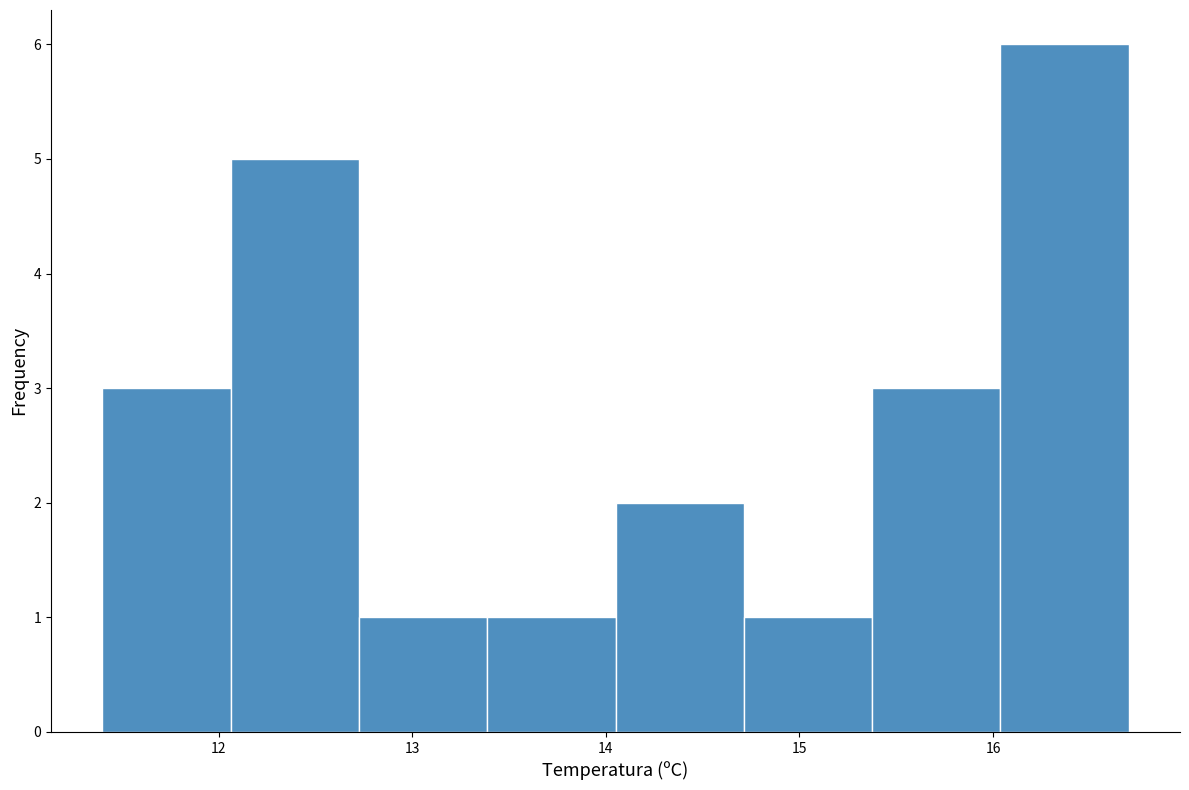

Reading left to right, transcribe this chart: for each bar, give the range it covers on the x-axis and its height. Neither the bar edges nor the heights are printed on the chart, so give them approximately, as read against the axes.

11.4 to 12.1: 3
12.1 to 12.7: 5
12.7 to 13.4: 1
13.4 to 14.1: 1
14.1 to 14.7: 2
14.7 to 15.4: 1
15.4 to 16.0: 3
16.0 to 16.7: 6